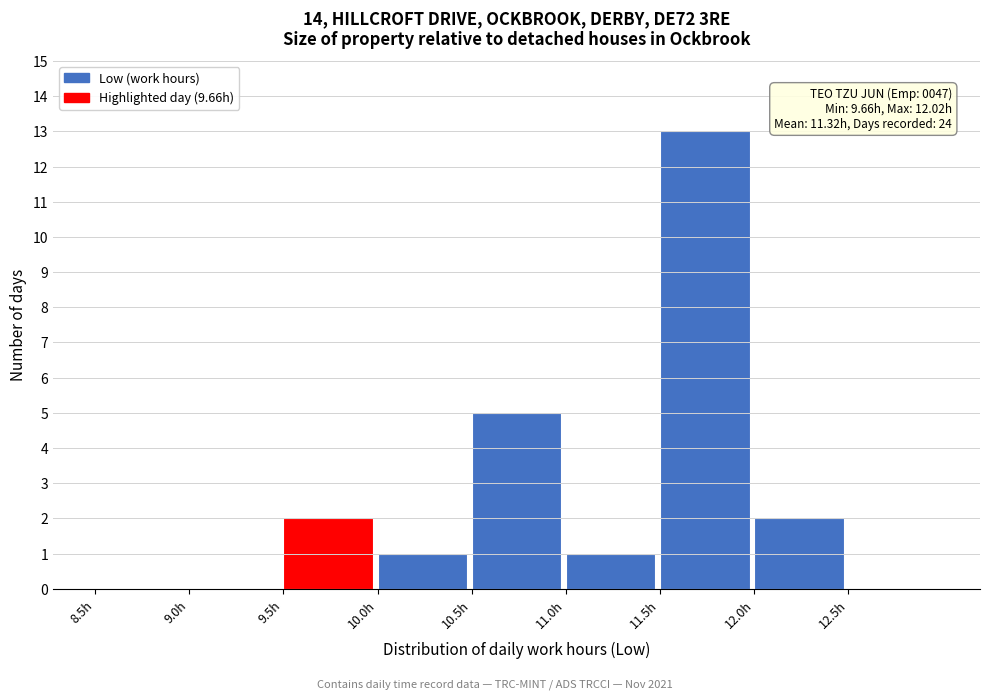

Over which range of the x-axis is the bar tallest?

11.5 to 12.0